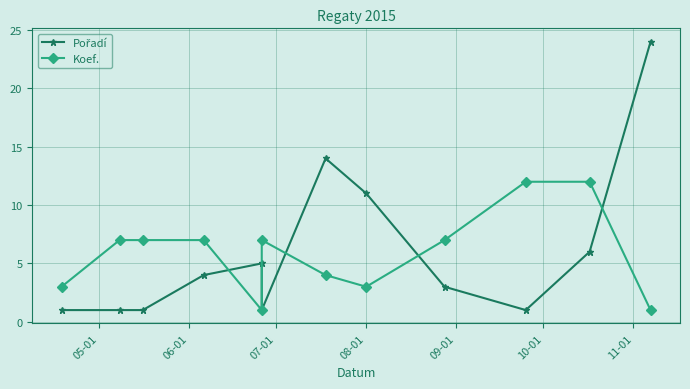

True or false: Pořadí and Koef. cross at least once.

True